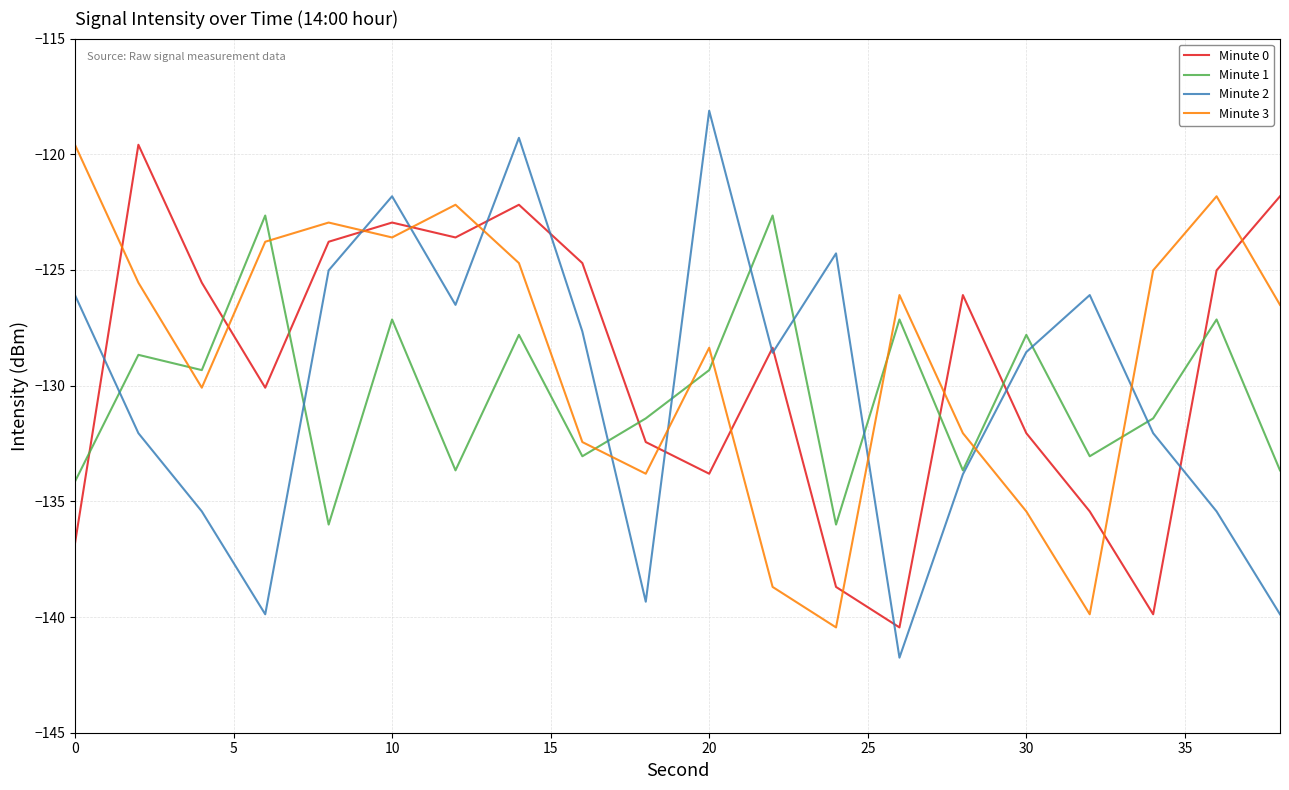

True or false: Minute 2 and Minute 1 intersect in this chart.

True